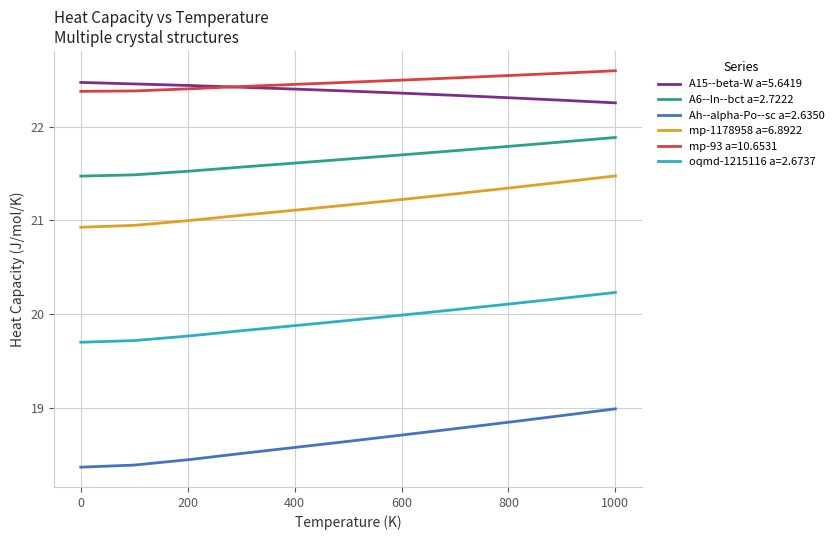

True or false: A6--In--bct a=2.7222 and Ah--alpha-Po--sc a=2.6350 intersect in this chart.

False